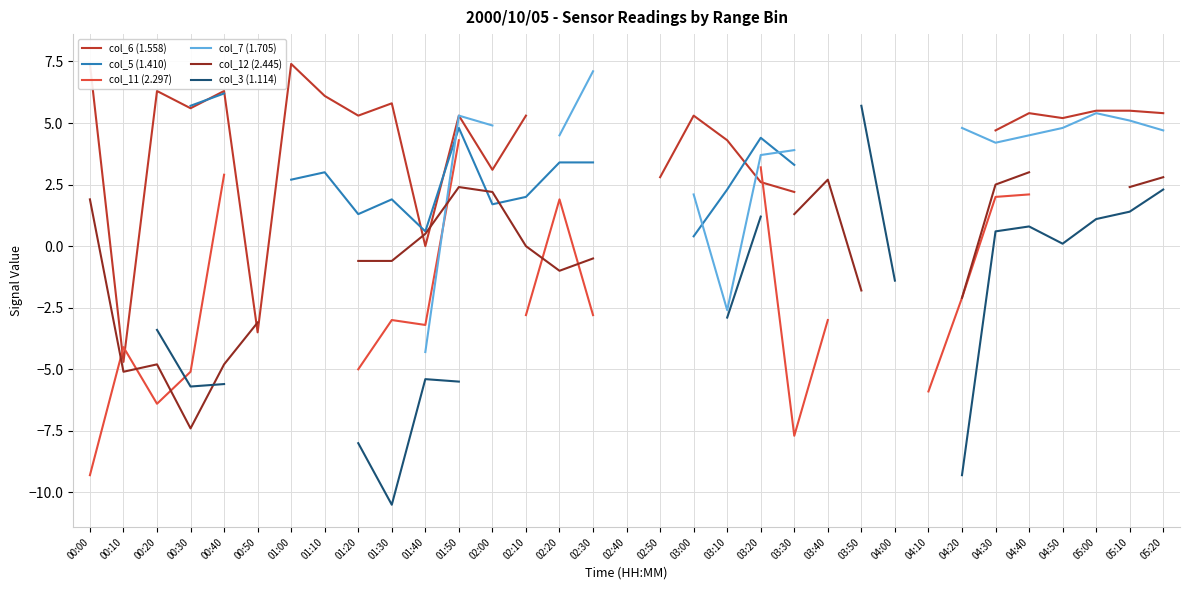

Which has a higher value, 05:20 or 03:10?

05:20